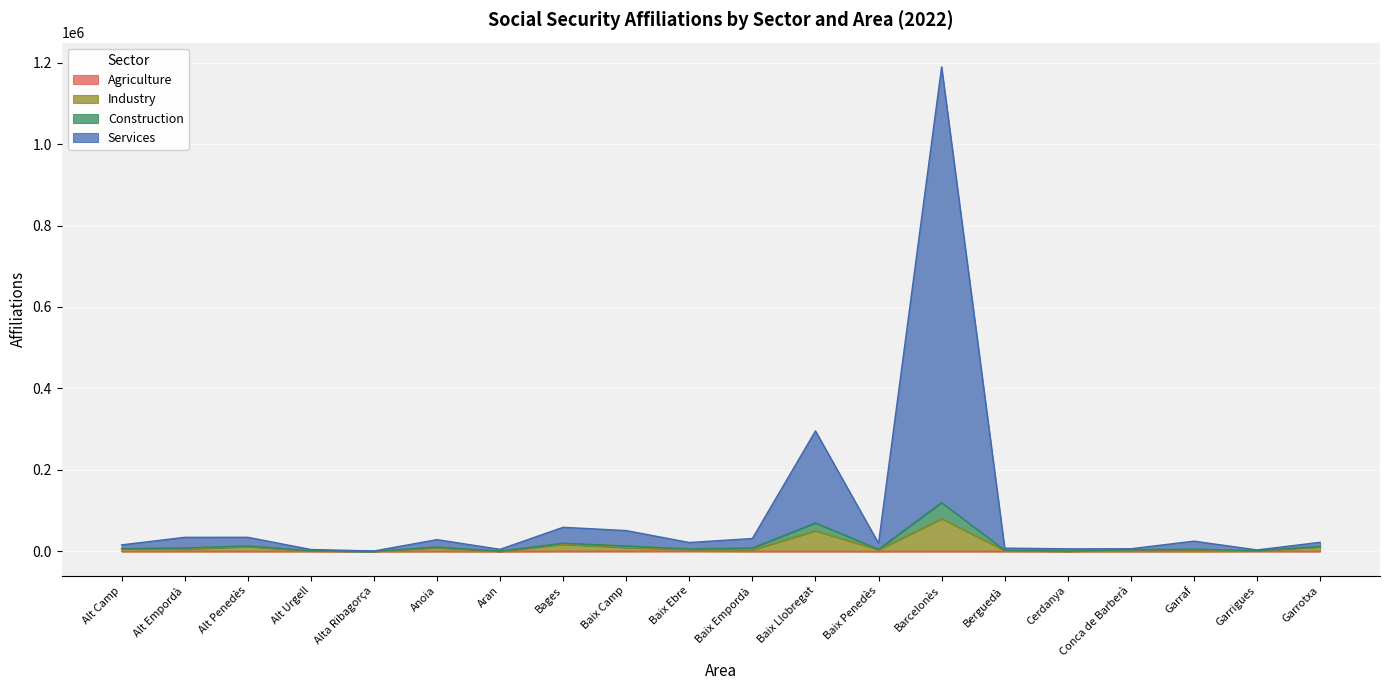

Which series has the widest spread of values?

Services